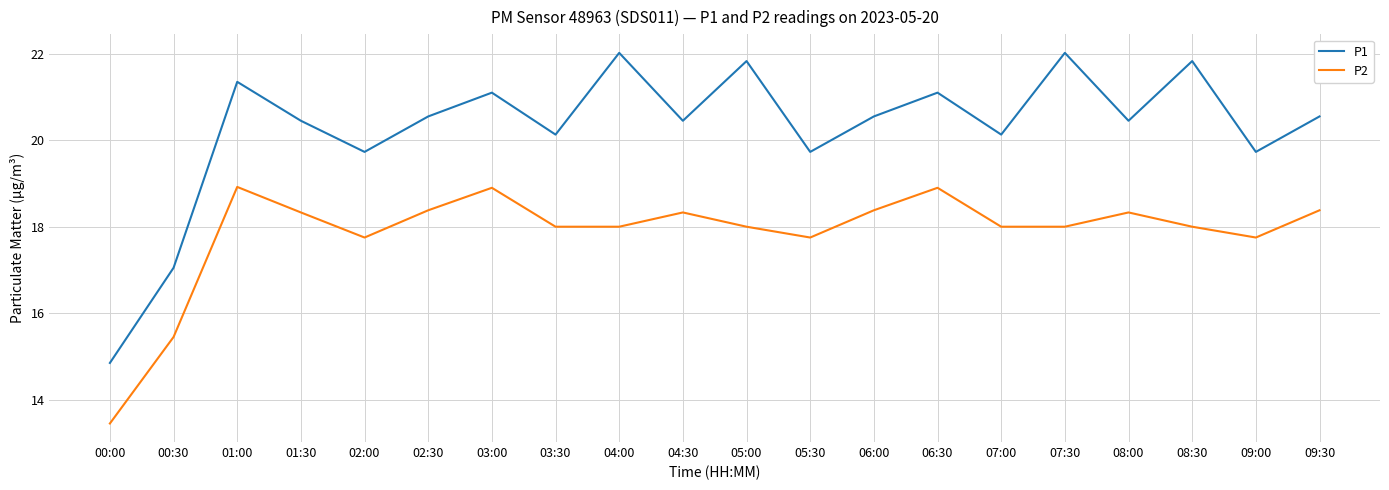

What is the difference between the P1 values at 03:00 and 08:30?

0.7